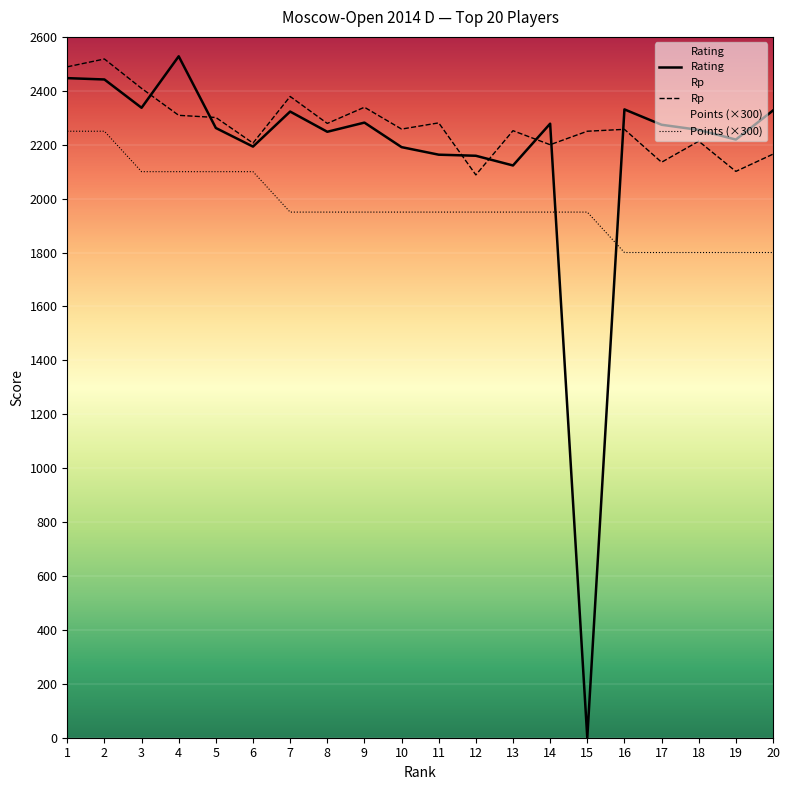

At which category is the sum across all series the highest?

2